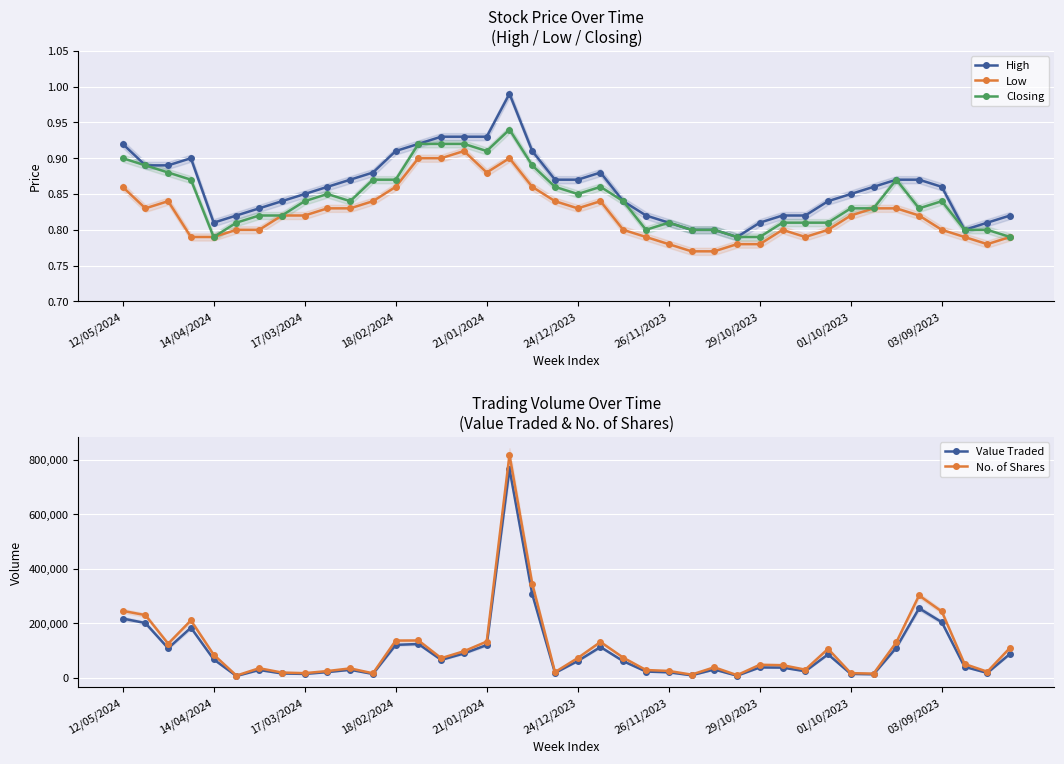

What is the value of the Closing point at the 32nd from the left?

0.8